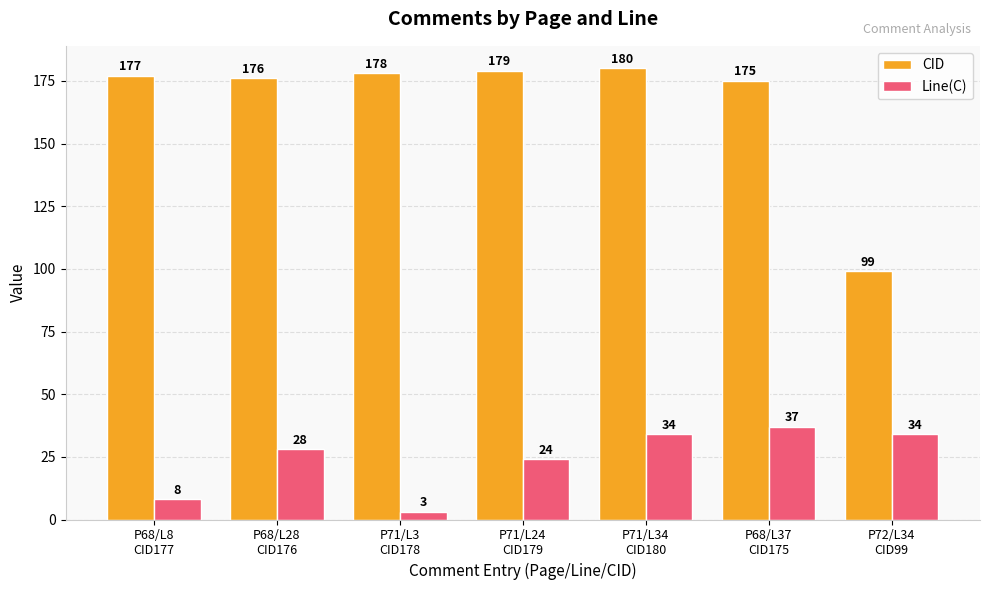

List the series in order of their peak value, highest first.

CID, Line(C)